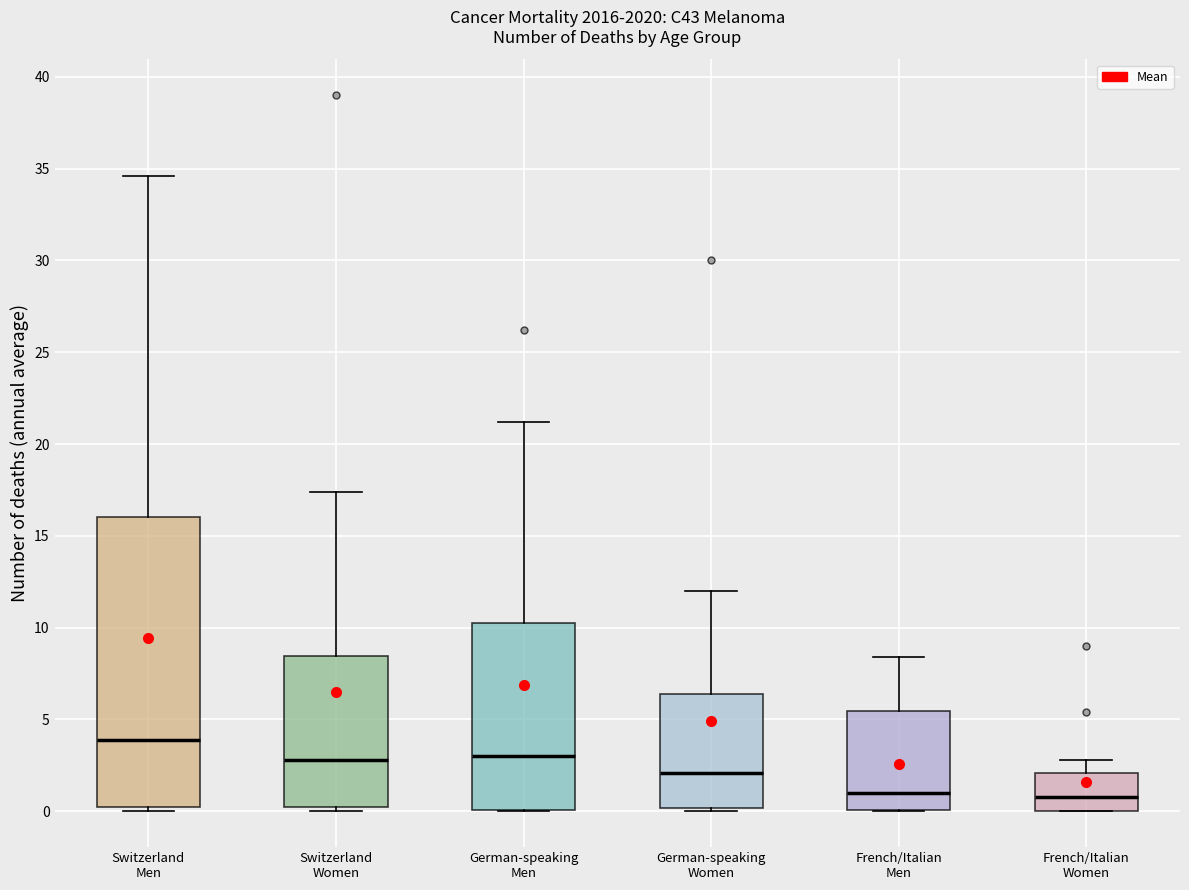

Reading left to right, read every box against the y-axis: the position of its median line, the range the box covers, and the ends of its whiskers. The values are not printed on the chart, so give them approximately, as read against the axis.

Switzerland Men: median 4.0, box 0.5 to 16.0, whiskers 0.0 to 34.5
Switzerland Women: median 3.0, box 0.5 to 8.5, whiskers 0.0 to 17.5
German-speaking Men: median 3.0, box 0.0 to 10.5, whiskers 0.0 to 21.0
German-speaking Women: median 2.0, box 0.0 to 6.5, whiskers 0.0 (just below the box's lower edge) to 12.0
French/Italian Men: median 1.0, box 0.0 to 5.5, whiskers 0.0 to 8.5
French/Italian Women: median 1.0, box 0.0 to 2.0, whiskers 0.0 to 3.0